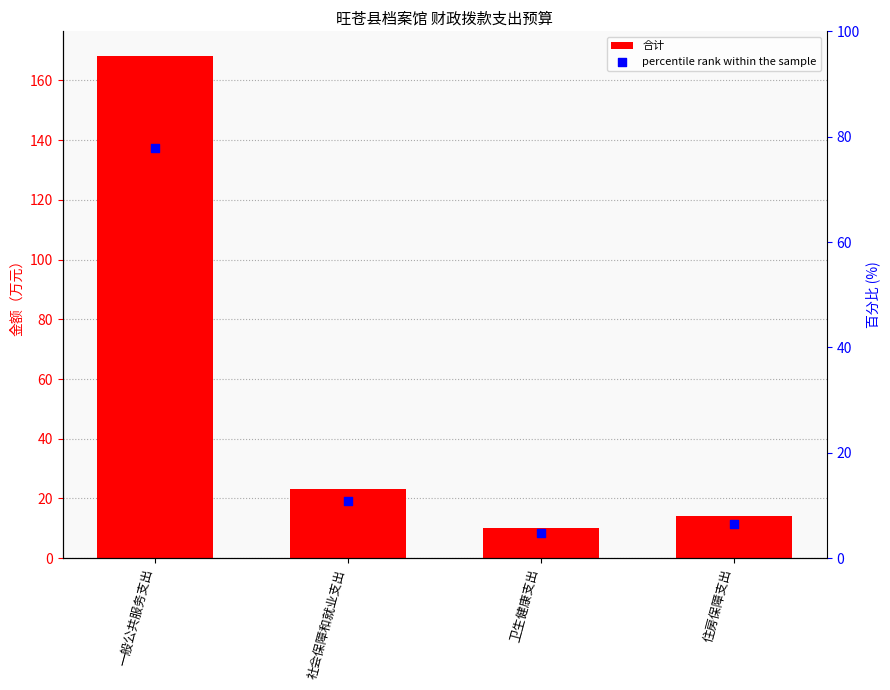

Which series has the widest spread of Y values?

合计